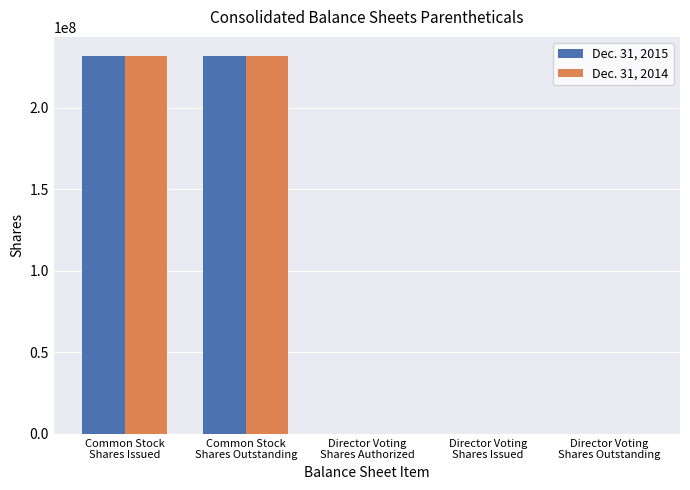

Does the chart contain stacked bars?

No